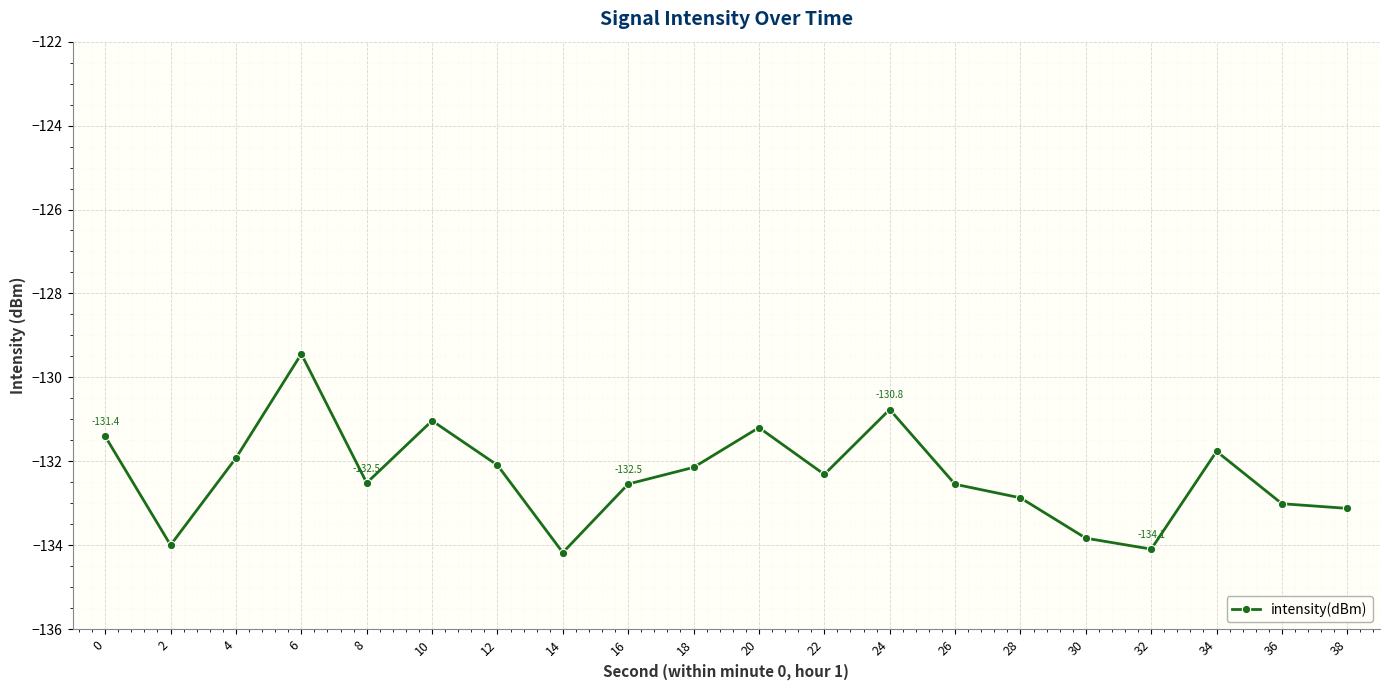

What is the sum of the values at 36 and 8?

-265.5